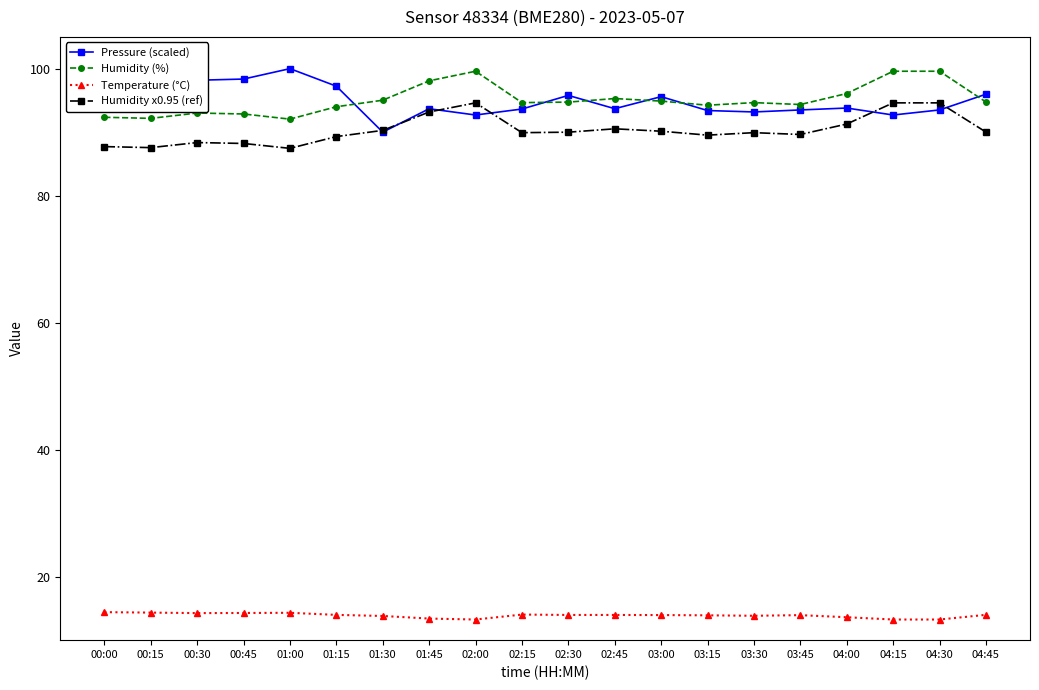

What is the minimum value for Pressure (scaled)?

90.0